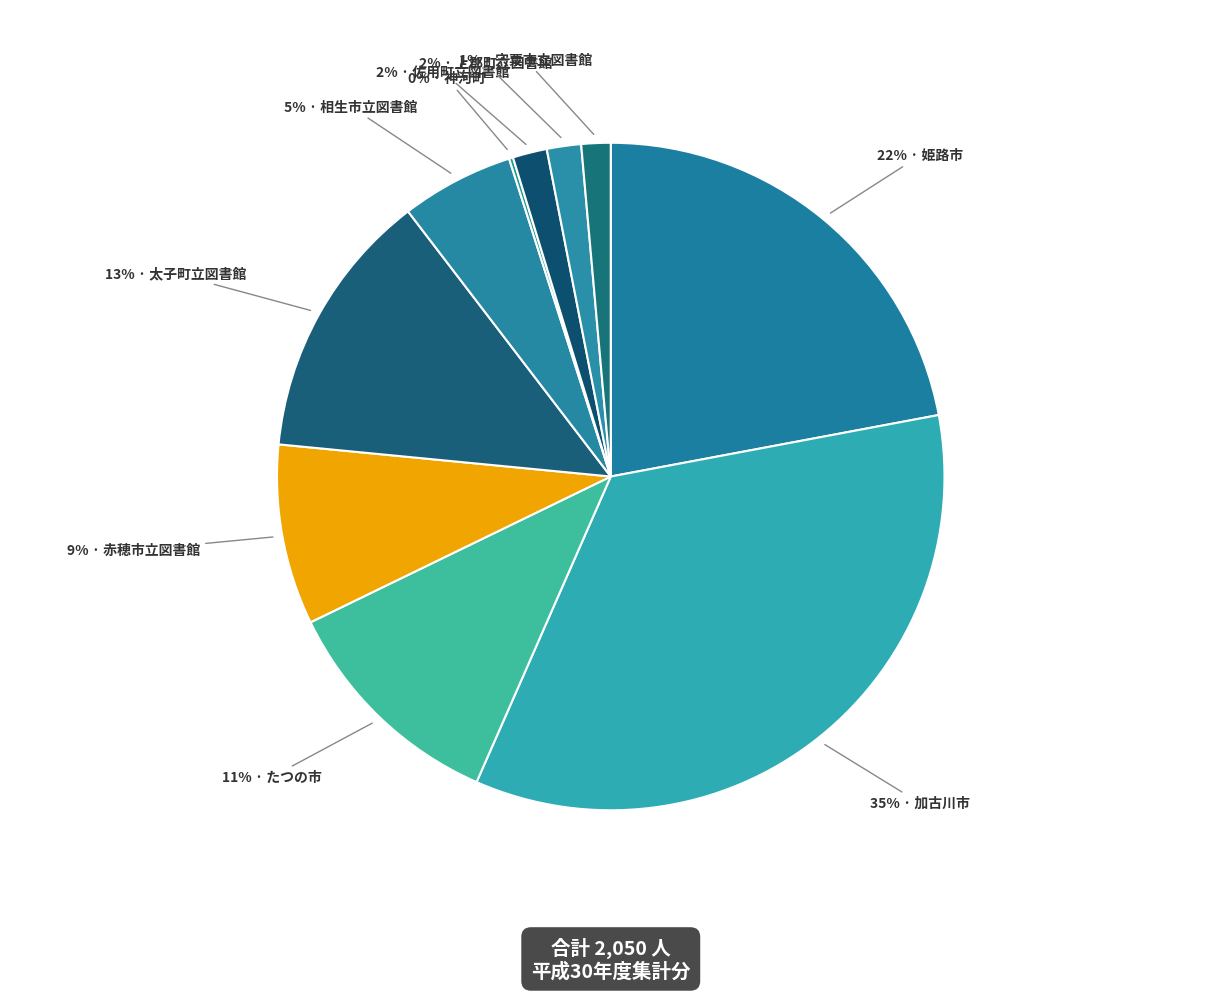

To the nearest percent, what is the difference between the largest and smallest slice percentages?

34%